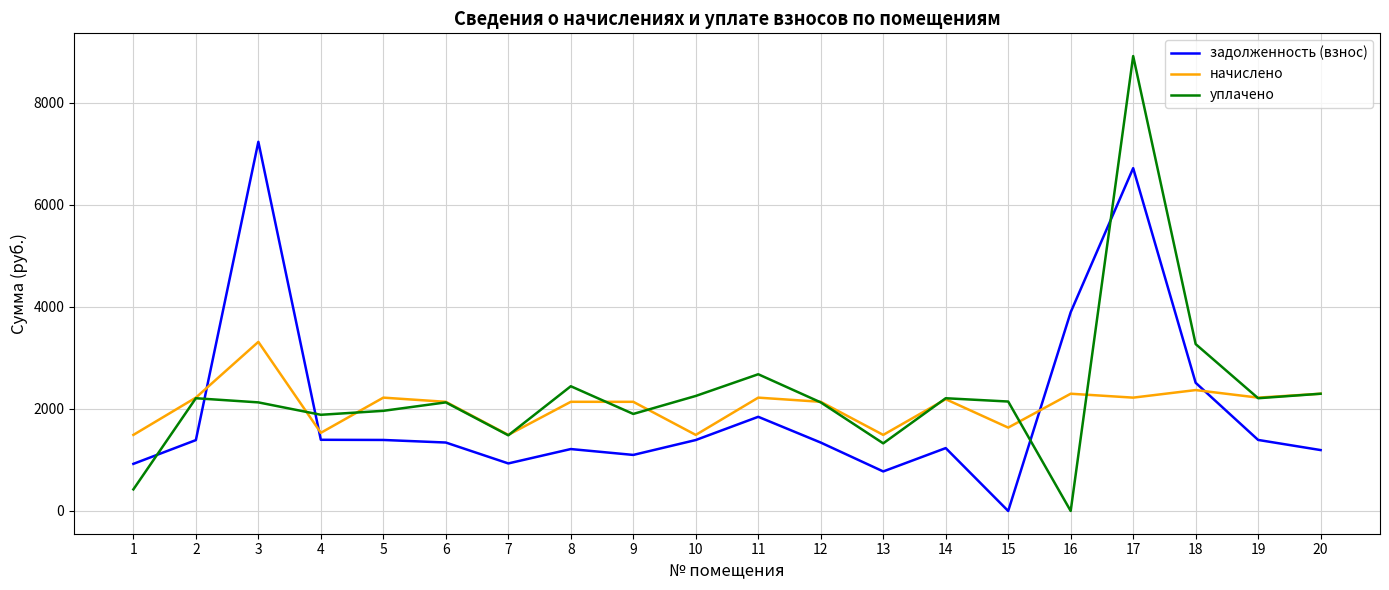

List the series in order of their overall mean, highest first.

уплачено, начислено, задолженность (взнос)